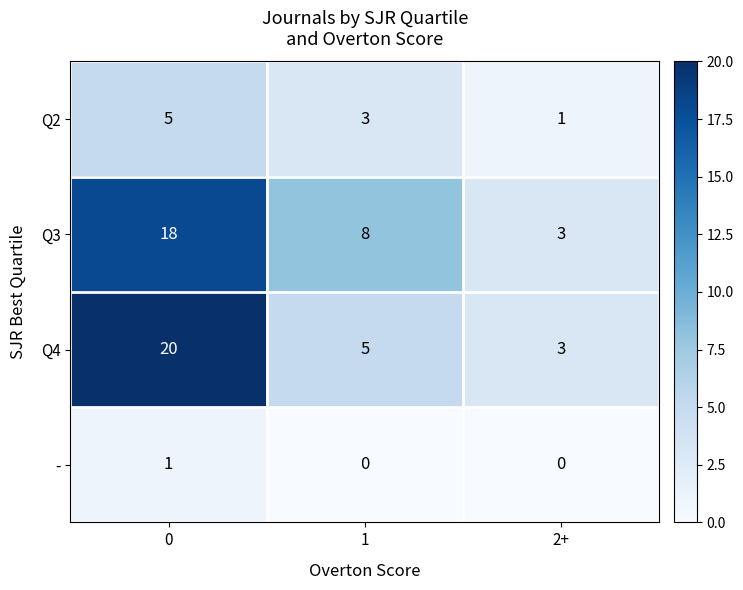

What is the sum of the Q3 values at 0 and 1?

26